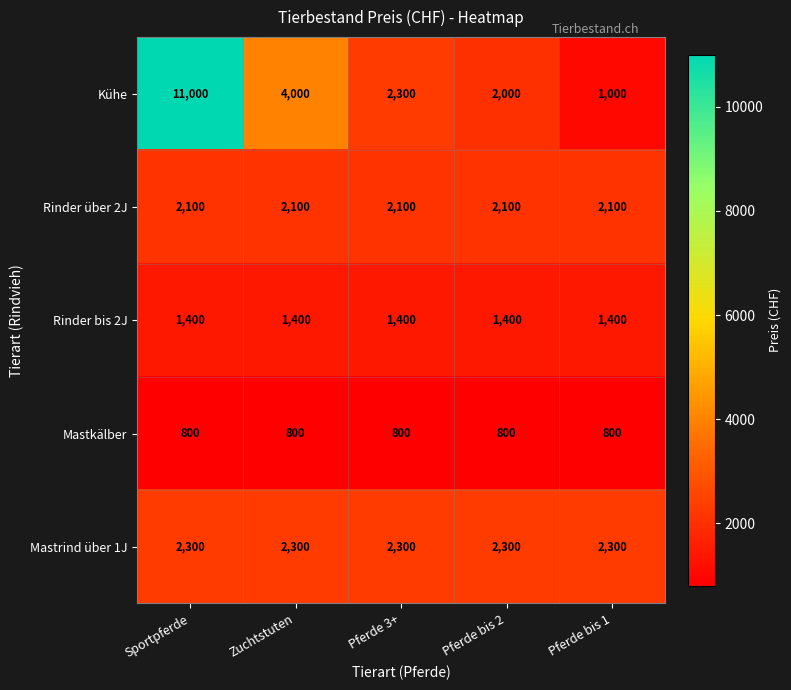

The value of Kühe at Sportpferde is 14877. True or false?

False